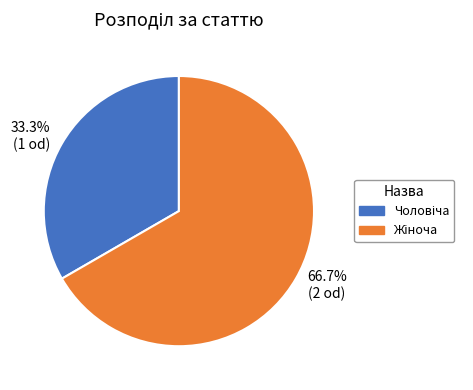

How many segments does this pie chart have?

2